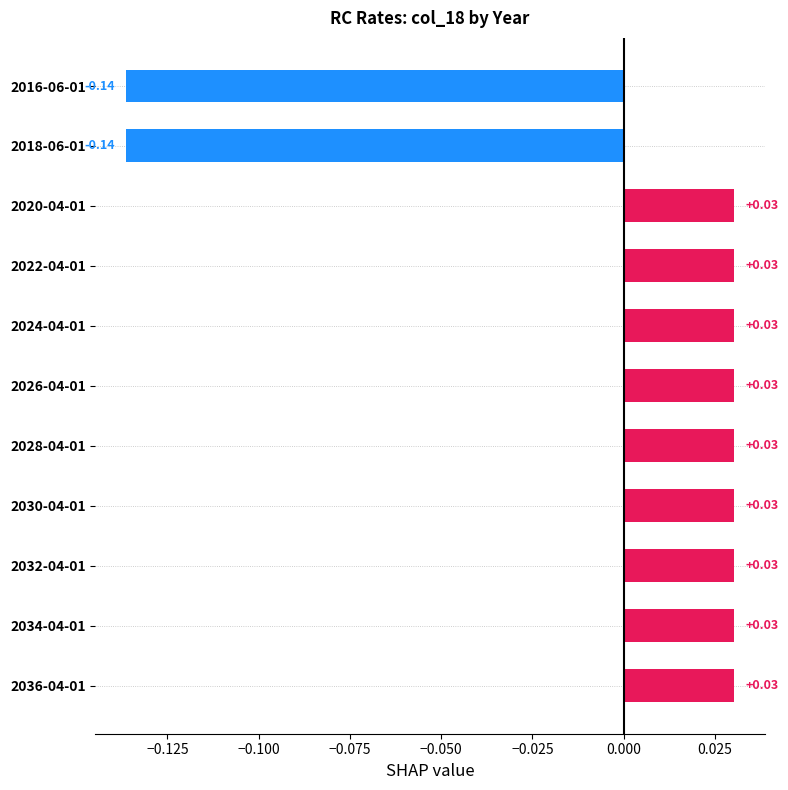

Which has a higher value, 2036-04-01 or 2018-06-01?

2036-04-01